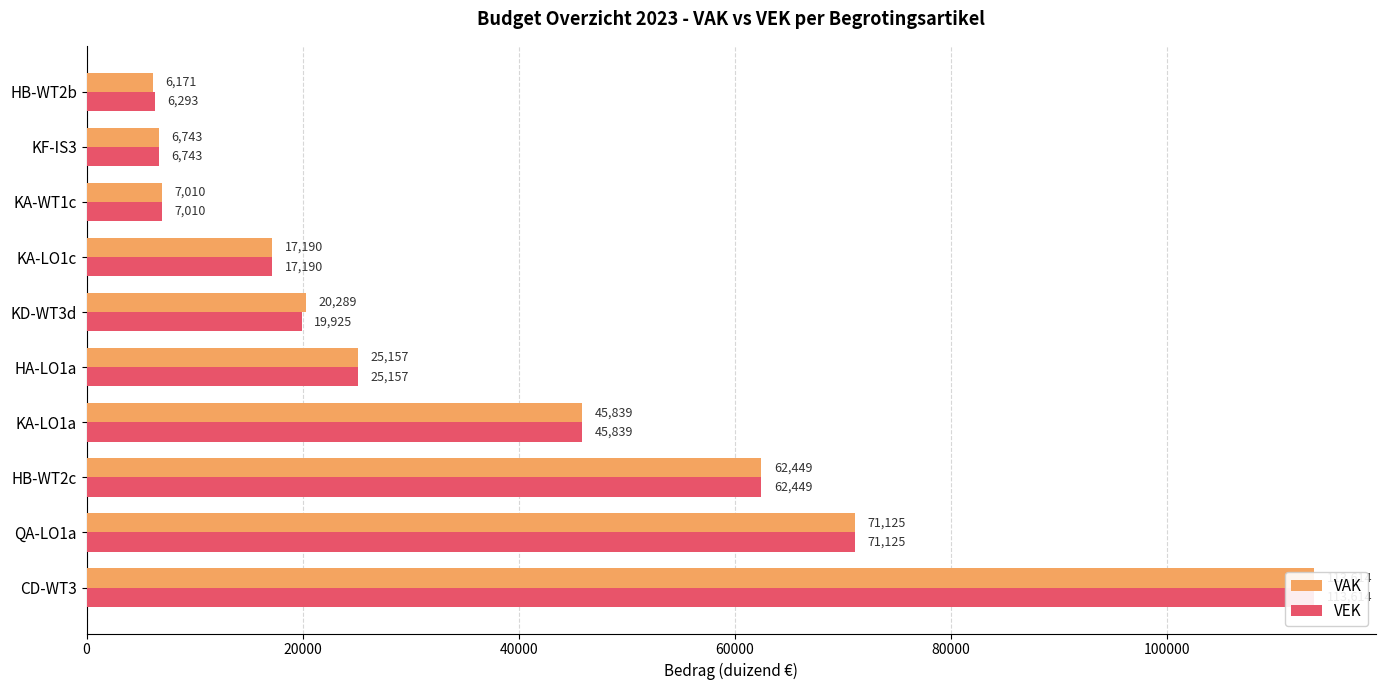

What is the minimum value shown in the chart?

6171